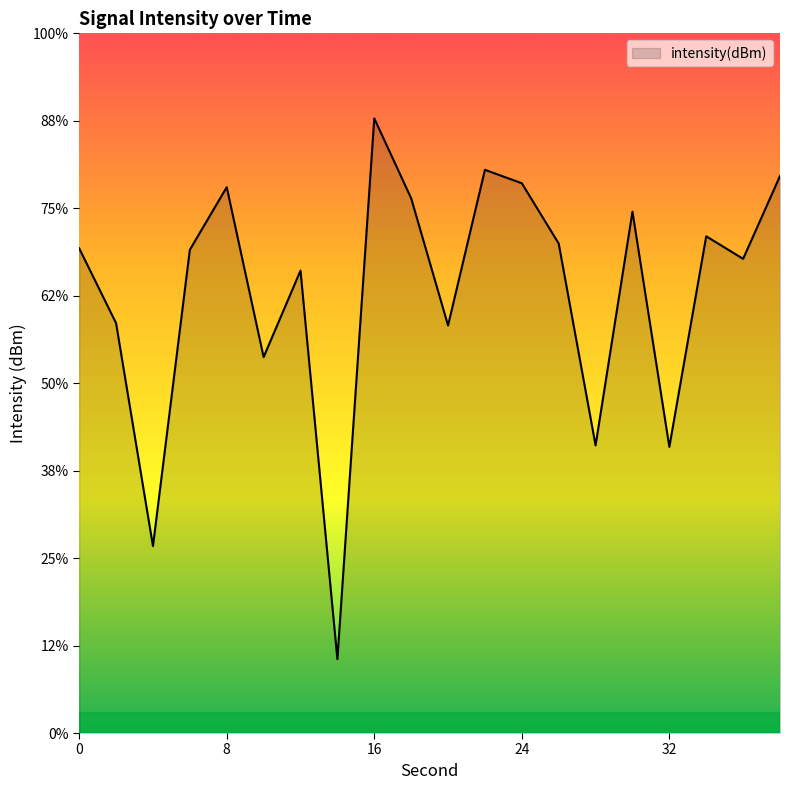

Is it true that the value at 10 is -128.5?

True